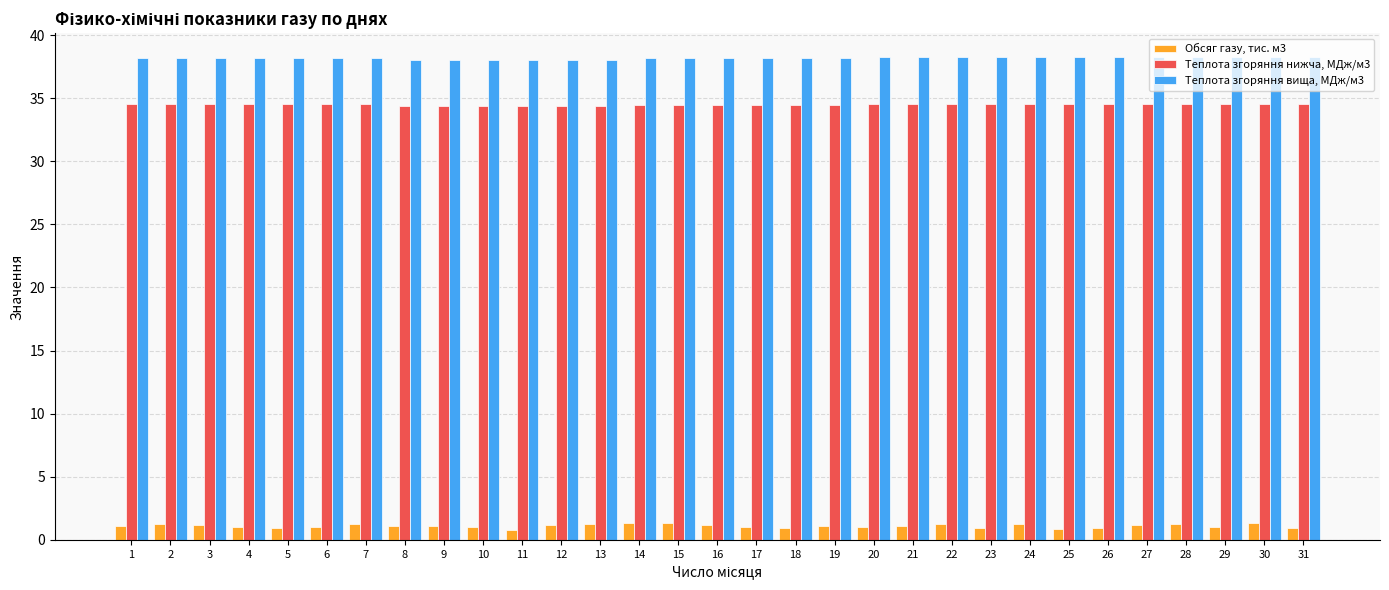

What is the difference between the maximum and minimum values in the Теплота згоряння вища, МДж/м3 series?

0.2